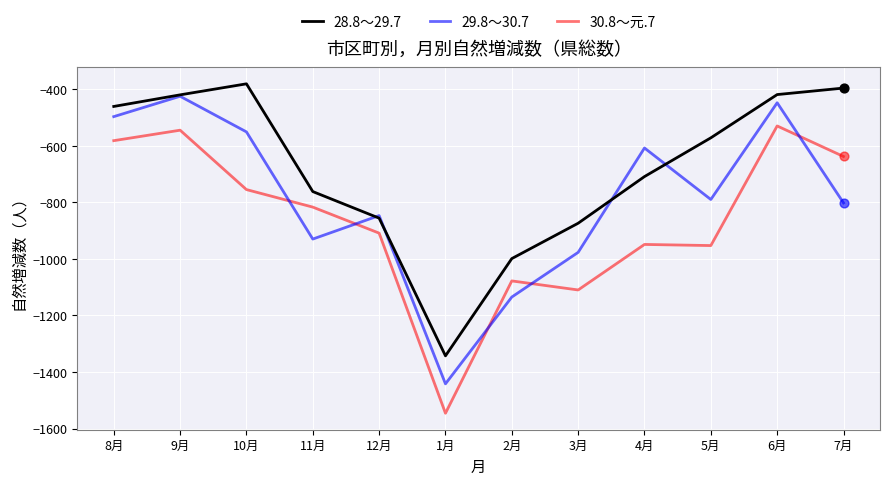

Which series changed the most between 9月 and 3月?

30.8～元.7